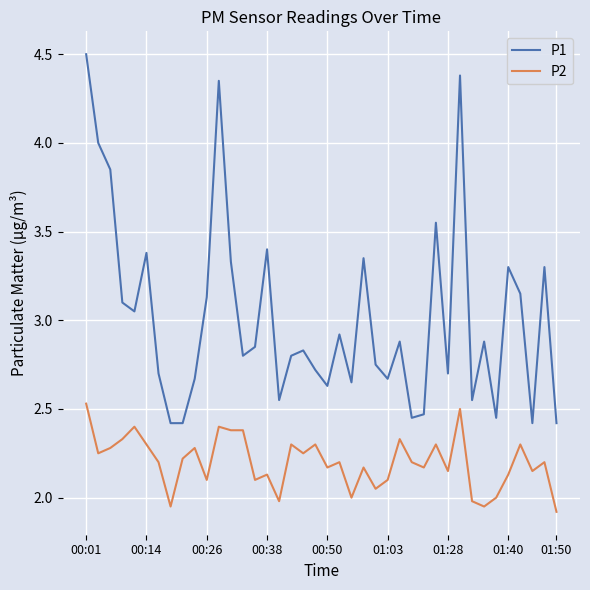

What is the greatest value displayed?

4.5